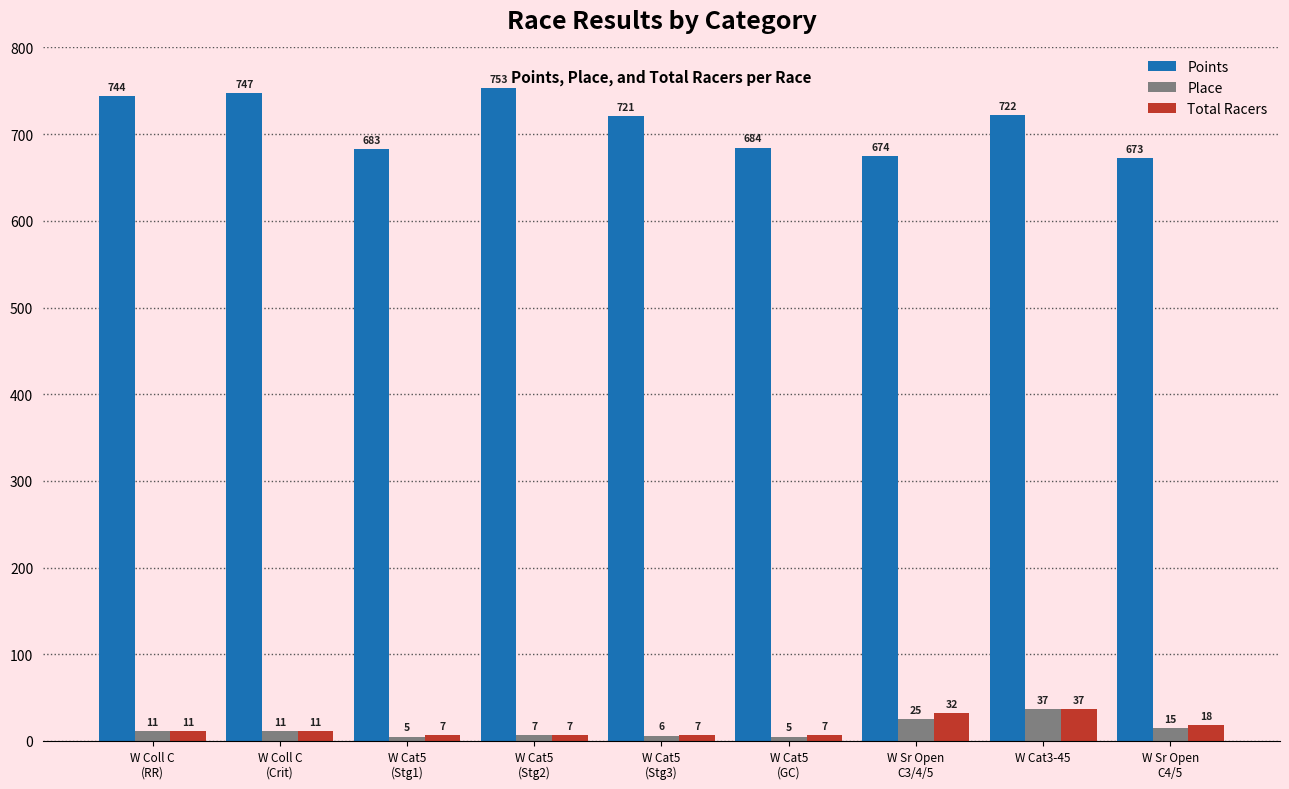

How many data points does each series have?

9